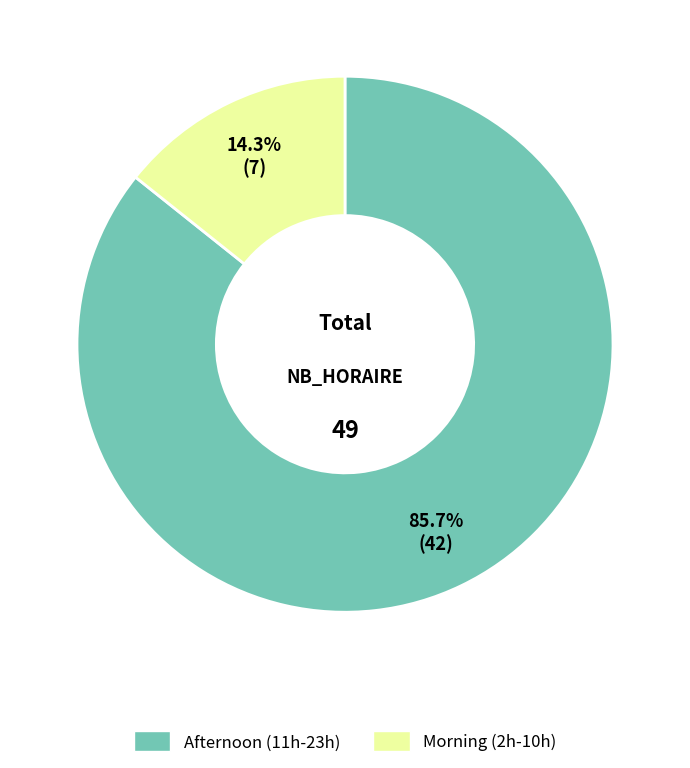

What percentage is NOT represented by Morning (2h-10h)?

85.7%